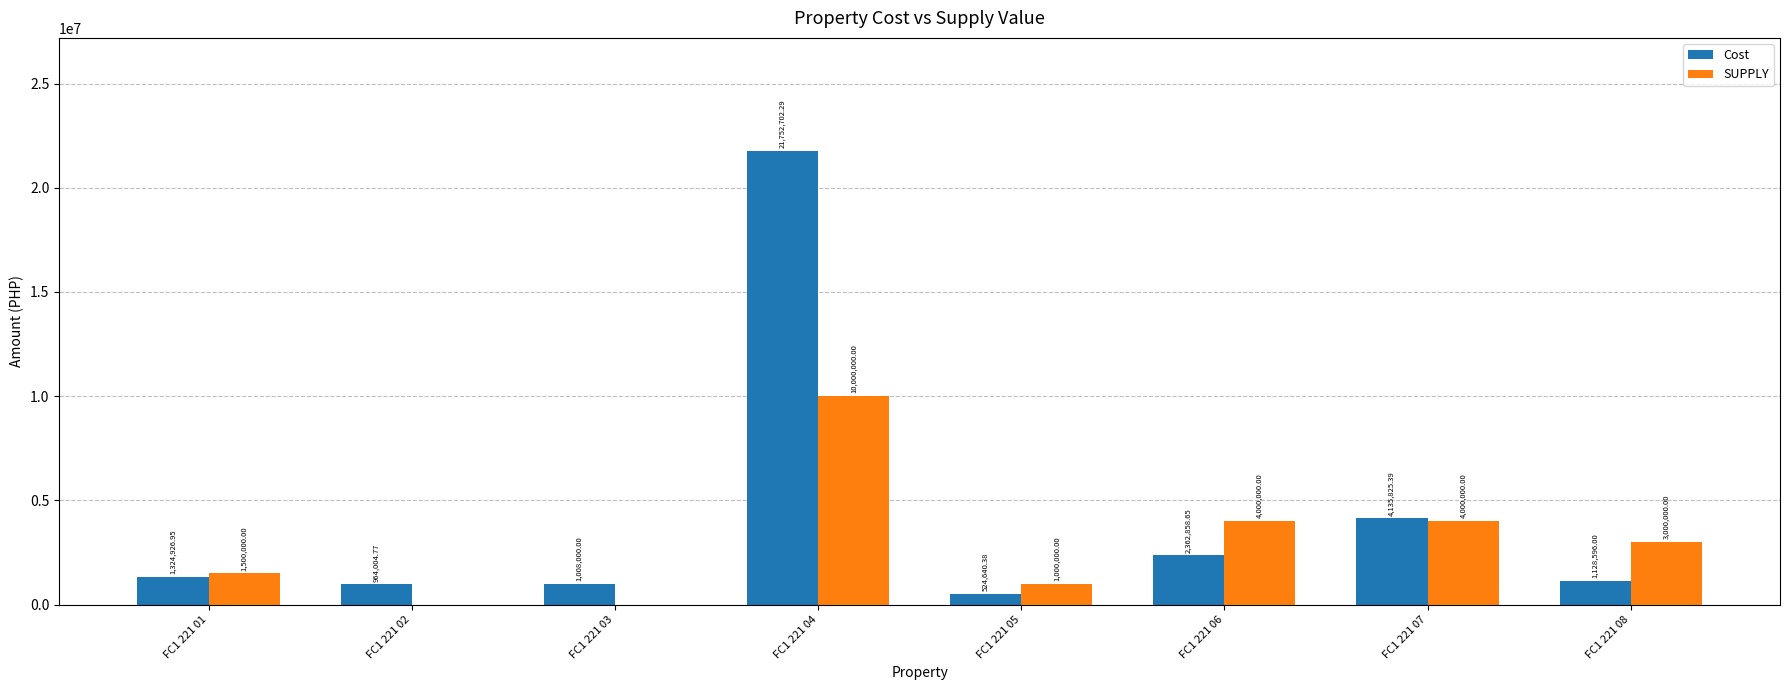

How many values in SUPPLY are above zero?

6